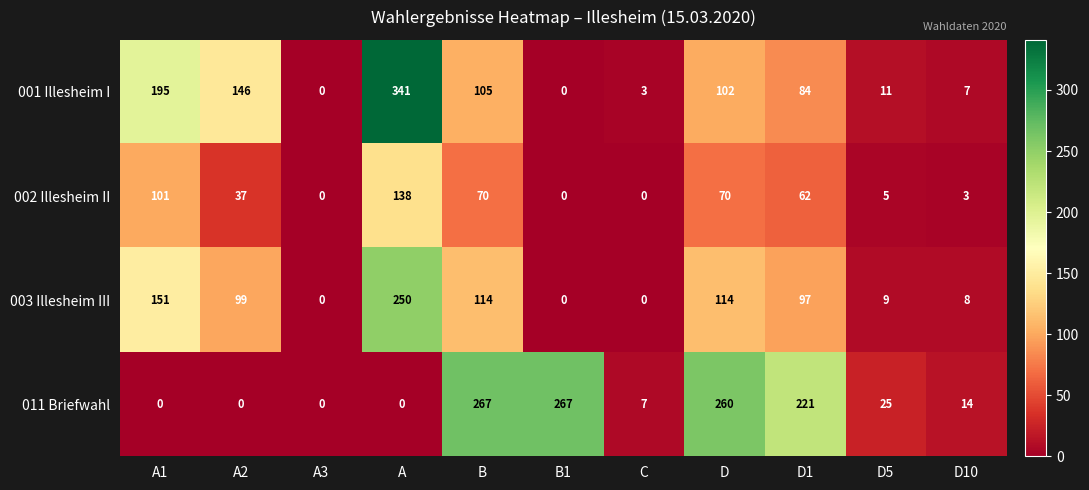

What is the difference between the maximum and minimum values in the 011 Briefwahl series?

267